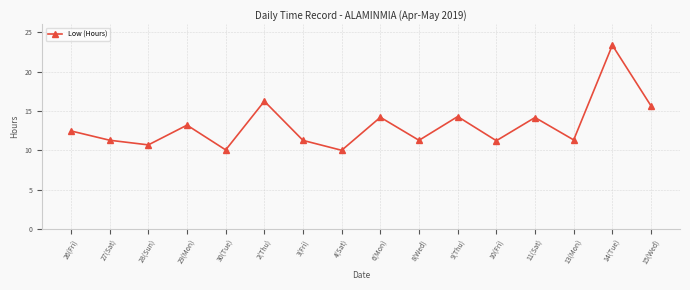

Between 2(Thu) and 3(Fri), which is larger?

2(Thu)